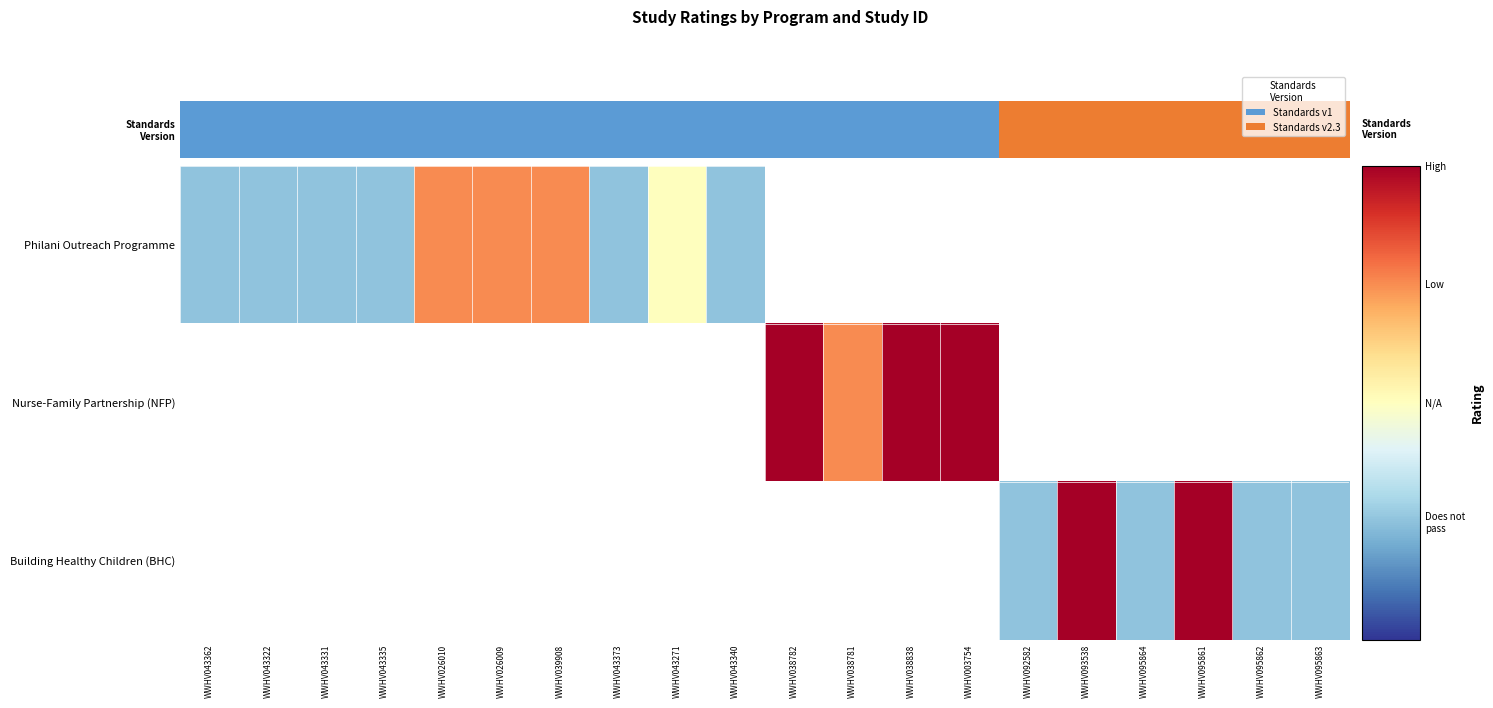

List the series in order of their peak value, highest first.

Philani Outreach Programme, Nurse-Family Partnership (NFP), Building Healthy Children (BHC)